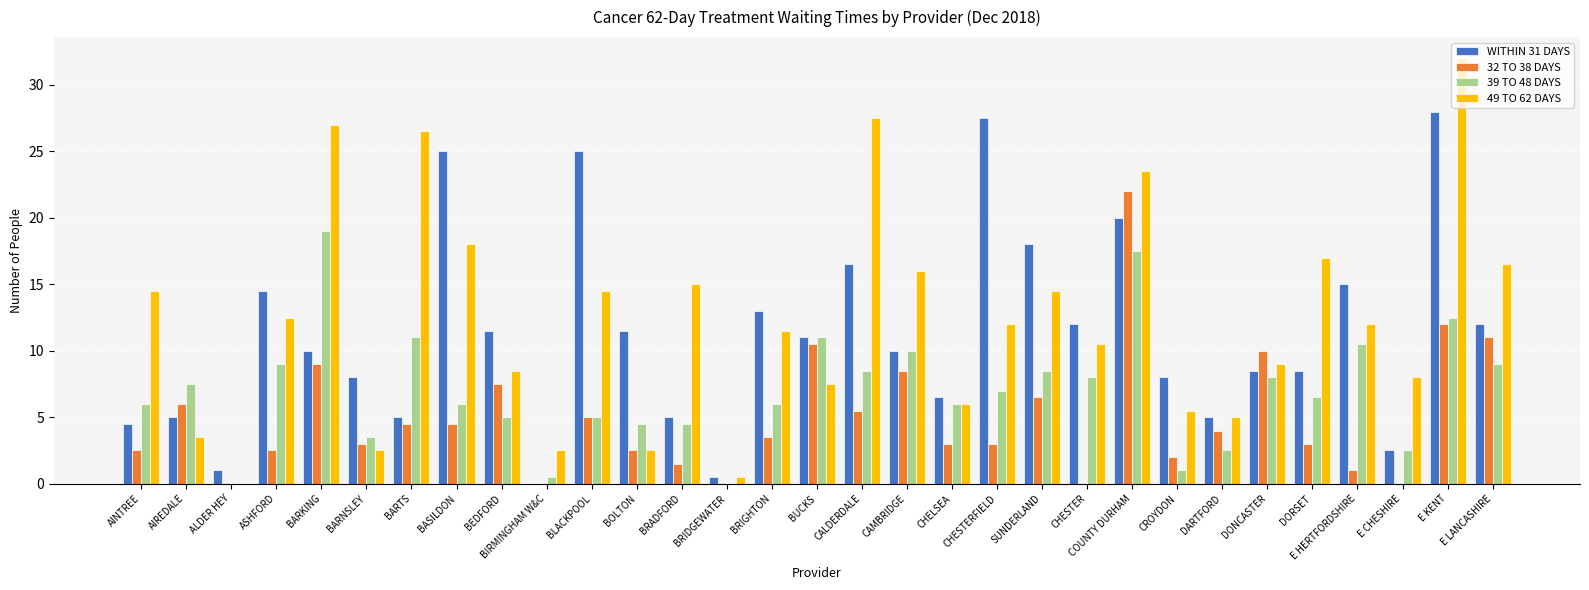

What is the approximate value of 39 TO 48 DAYS at CHESTERFIELD?

7.0